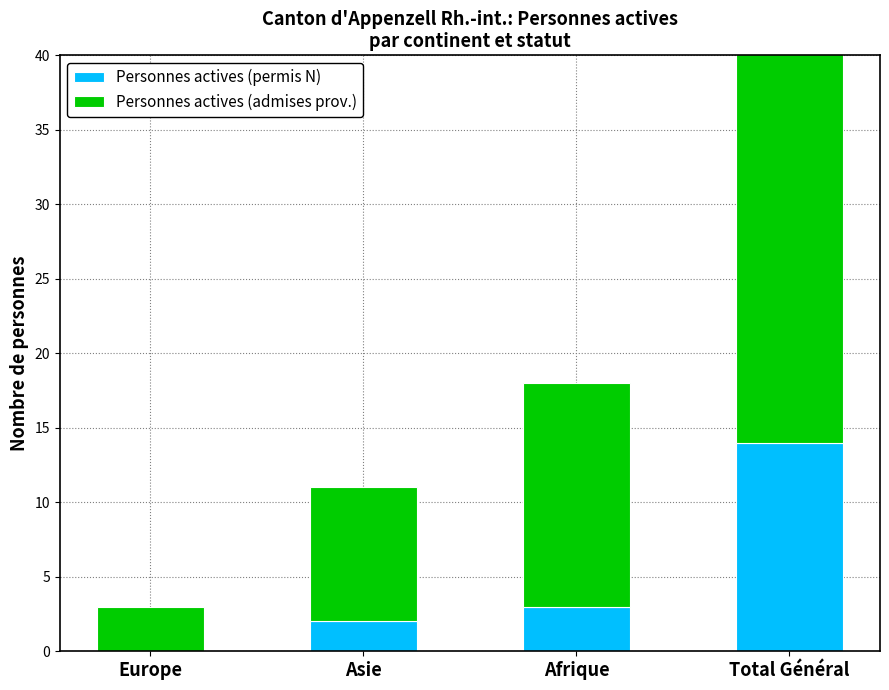

How many values in Personnes actives (permis N) are above zero?

3